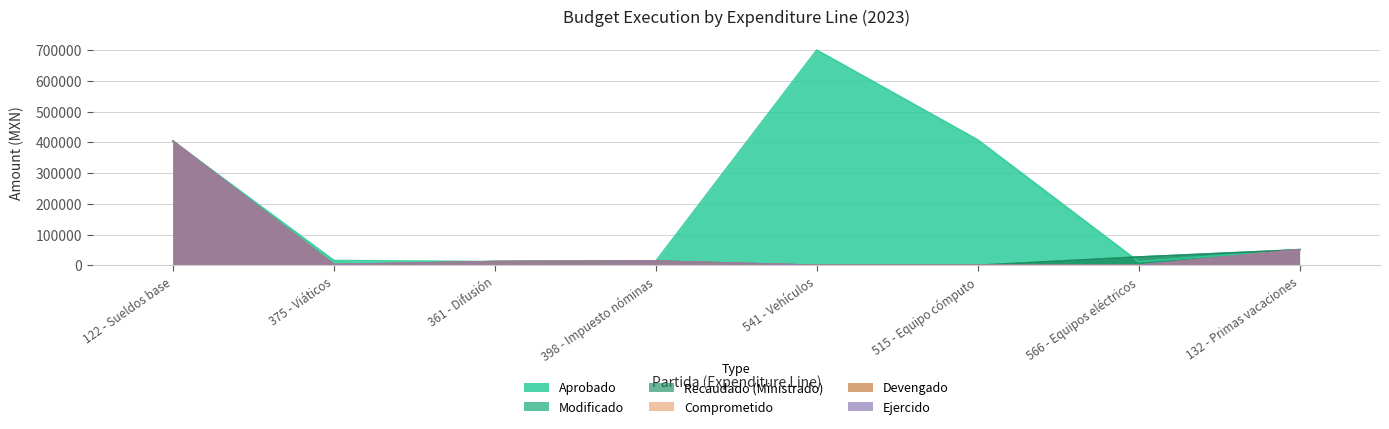

Where is Aprobado nearest to the value 355950?

122 - Sueldos base